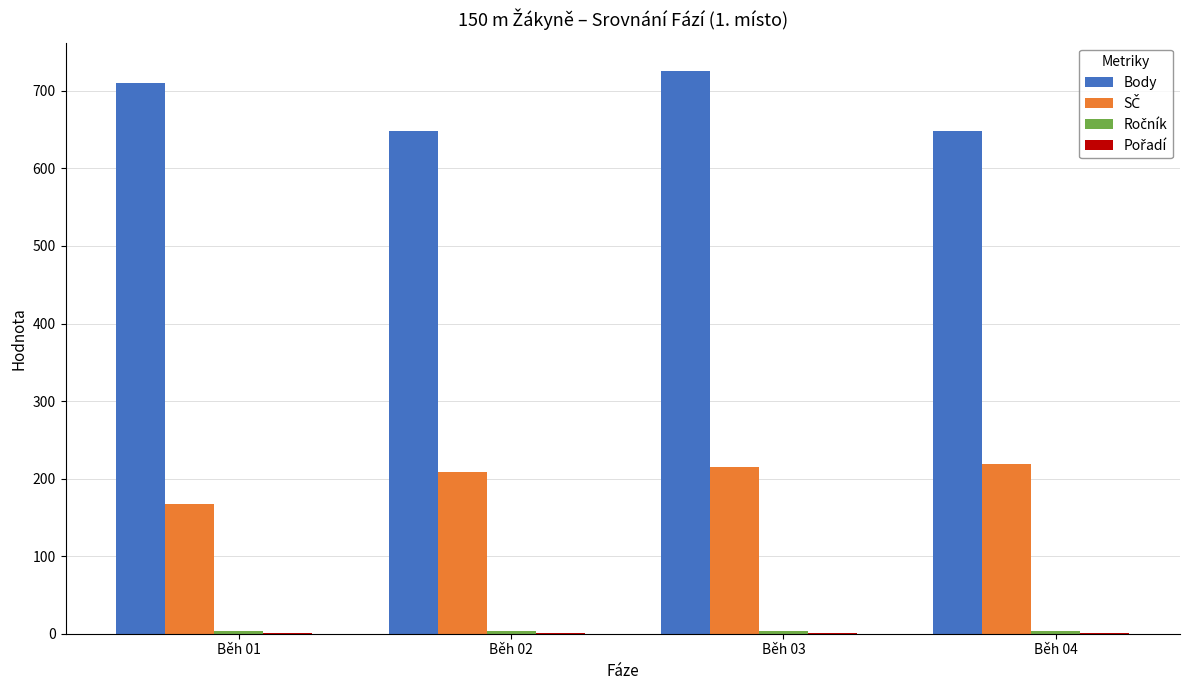

At which category is the sum across all series the highest?

Běh 03